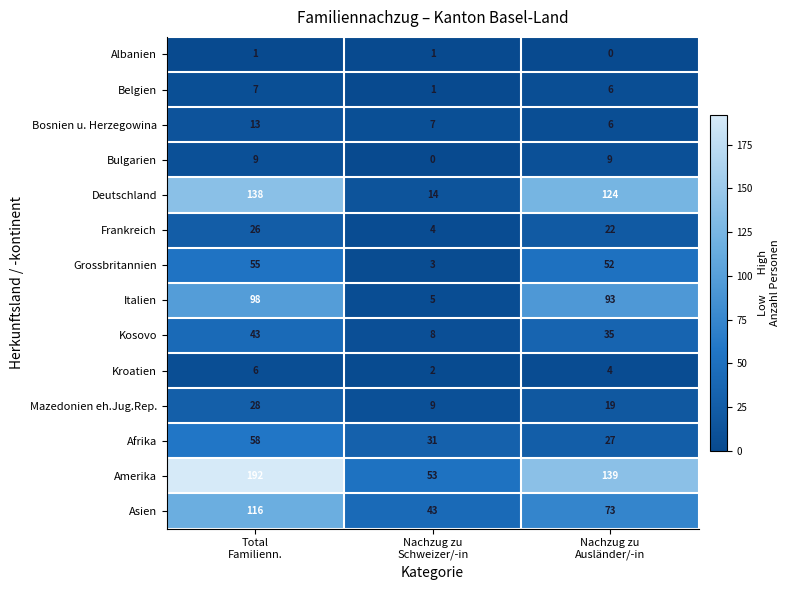

List the series in order of their peak value, lowest first.

Albanien, Kroatien, Belgien, Bulgarien, Bosnien u. Herzegowina, Frankreich, Mazedonien eh.Jug.Rep., Kosovo, Grossbritannien, Afrika, Italien, Asien, Deutschland, Amerika